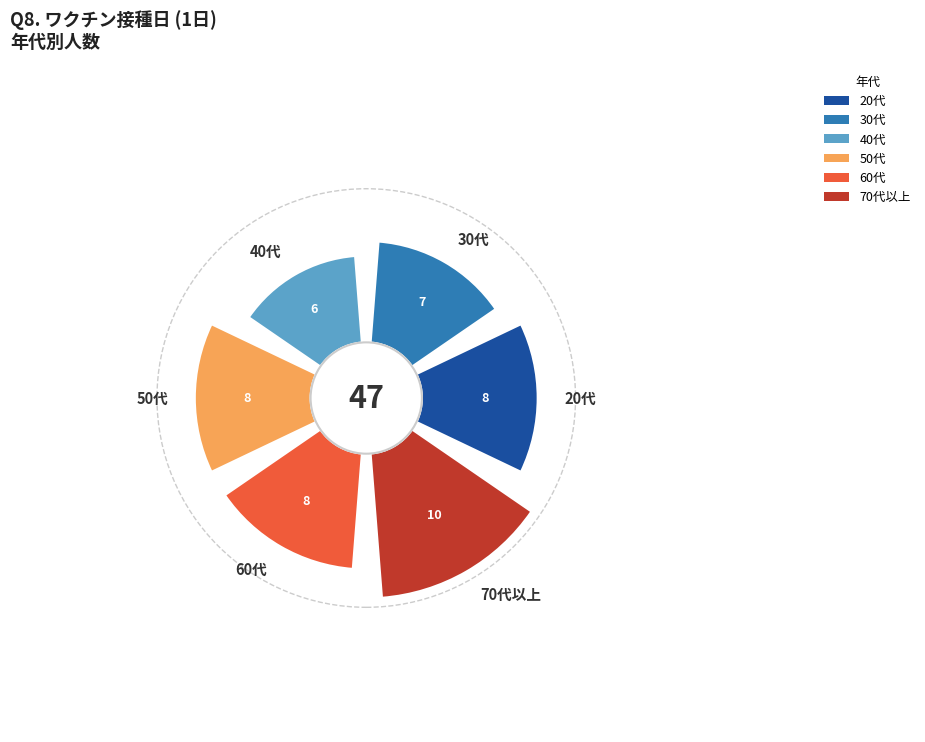

Does 50代 represent more than half of the total?

No